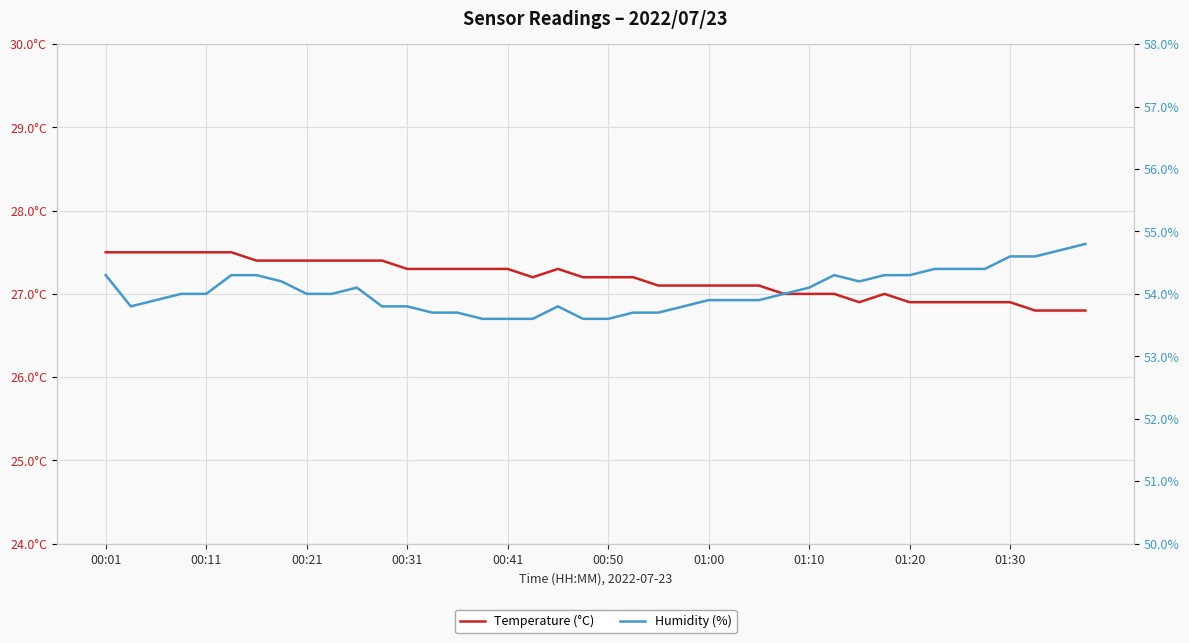

True or false: Humidity (%) and Temperature (°C) cross at least once.

False